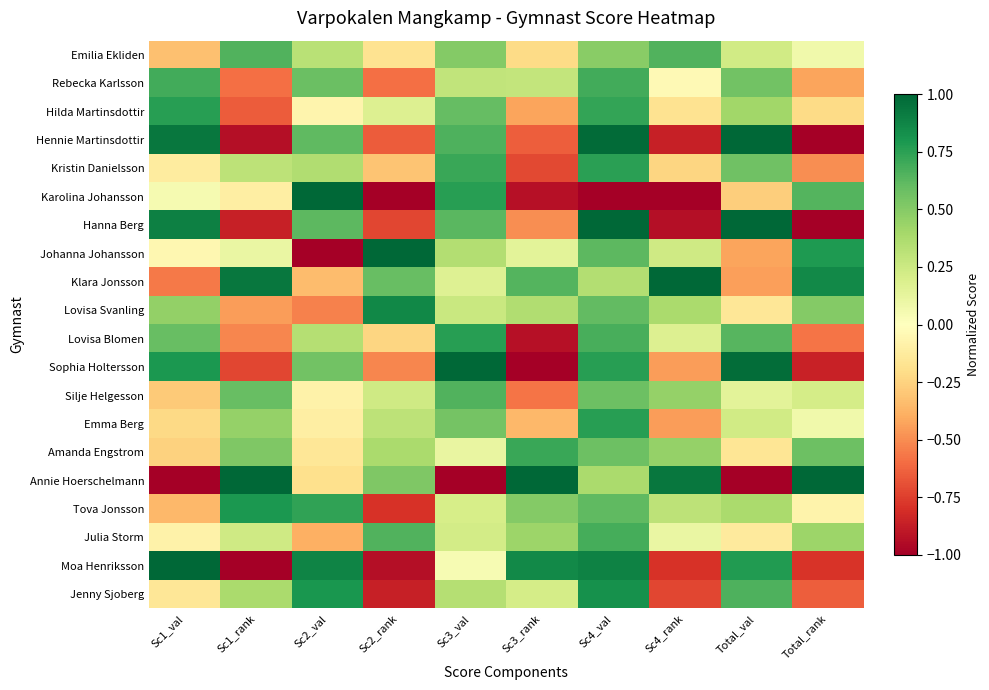

Reading left to right, extract all data points from this chart.

Emilia Ekliden: Sc1_val=-0.3	Sc1_rank=0.7	Sc2_val=0.3	Sc2_rank=-0.2	Sc3_val=0.5	Sc3_rank=-0.2	Sc4_val=0.5	Sc4_rank=0.7	Total_val=0.2	Total_rank=0.1
Rebecka Karlsson: Sc1_val=0.7	Sc1_rank=-0.6	Sc2_val=0.6	Sc2_rank=-0.6	Sc3_val=0.3	Sc3_rank=0.3	Sc4_val=0.7	Sc4_rank=-0.0	Total_val=0.6	Total_rank=-0.4
Hilda Martinsdottir: Sc1_val=0.8	Sc1_rank=-0.7	Sc2_val=-0.1	Sc2_rank=0.2	Sc3_val=0.6	Sc3_rank=-0.4	Sc4_val=0.7	Sc4_rank=-0.2	Total_val=0.4	Total_rank=-0.2
Hennie Martinsdottir: Sc1_val=0.9	Sc1_rank=-0.9	Sc2_val=0.6	Sc2_rank=-0.7	Sc3_val=0.7	Sc3_rank=-0.6	Sc4_val=1.0	Sc4_rank=-0.9	Total_val=1.0	Total_rank=-1.0
Kristin Danielsson: Sc1_val=-0.1	Sc1_rank=0.3	Sc2_val=0.4	Sc2_rank=-0.3	Sc3_val=0.7	Sc3_rank=-0.7	Sc4_val=0.8	Sc4_rank=-0.2	Total_val=0.6	Total_rank=-0.5
Karolina Johansson: Sc1_val=0.1	Sc1_rank=-0.1	Sc2_val=1.0	Sc2_rank=-1.0	Sc3_val=0.8	Sc3_rank=-0.9	Sc4_val=-1.0	Sc4_rank=-1.0	Total_val=-0.3	Total_rank=0.6
Hanna Berg: Sc1_val=0.9	Sc1_rank=-0.9	Sc2_val=0.6	Sc2_rank=-0.7	Sc3_val=0.6	Sc3_rank=-0.5	Sc4_val=1.0	Sc4_rank=-0.9	Total_val=1.0	Total_rank=-1.0
Johanna Johansson: Sc1_val=-0.1	Sc1_rank=0.1	Sc2_val=-1.0	Sc2_rank=1.0	Sc3_val=0.3	Sc3_rank=0.1	Sc4_val=0.6	Sc4_rank=0.2	Total_val=-0.4	Total_rank=0.8
Klara Jonsson: Sc1_val=-0.6	Sc1_rank=0.9	Sc2_val=-0.3	Sc2_rank=0.6	Sc3_val=0.2	Sc3_rank=0.6	Sc4_val=0.3	Sc4_rank=1.0	Total_val=-0.4	Total_rank=0.9
Lovisa Svanling: Sc1_val=0.5	Sc1_rank=-0.4	Sc2_val=-0.5	Sc2_rank=0.9	Sc3_val=0.3	Sc3_rank=0.4	Sc4_val=0.6	Sc4_rank=0.4	Total_val=-0.2	Total_rank=0.5
Lovisa Blomen: Sc1_val=0.6	Sc1_rank=-0.5	Sc2_val=0.3	Sc2_rank=-0.2	Sc3_val=0.8	Sc3_rank=-0.9	Sc4_val=0.7	Sc4_rank=0.2	Total_val=0.6	Total_rank=-0.6
Sophia Holtersson: Sc1_val=0.8	Sc1_rank=-0.7	Sc2_val=0.6	Sc2_rank=-0.5	Sc3_val=1.0	Sc3_rank=-1.0	Sc4_val=0.8	Sc4_rank=-0.4	Total_val=1.0	Total_rank=-0.9
Silje Helgesson: Sc1_val=-0.3	Sc1_rank=0.6	Sc2_val=-0.1	Sc2_rank=0.2	Sc3_val=0.7	Sc3_rank=-0.6	Sc4_val=0.6	Sc4_rank=0.4	Total_val=0.1	Total_rank=0.2
Emma Berg: Sc1_val=-0.2	Sc1_rank=0.4	Sc2_val=-0.1	Sc2_rank=0.3	Sc3_val=0.5	Sc3_rank=-0.4	Sc4_val=0.8	Sc4_rank=-0.4	Total_val=0.2	Total_rank=0.1
Amanda Engstrom: Sc1_val=-0.3	Sc1_rank=0.5	Sc2_val=-0.2	Sc2_rank=0.4	Sc3_val=0.1	Sc3_rank=0.7	Sc4_val=0.6	Sc4_rank=0.4	Total_val=-0.2	Total_rank=0.6
Annie Hoerschelmann: Sc1_val=-1.0	Sc1_rank=1.0	Sc2_val=-0.2	Sc2_rank=0.5	Sc3_val=-1.0	Sc3_rank=1.0	Sc4_val=0.4	Sc4_rank=0.9	Total_val=-1.0	Total_rank=1.0
Tova Jonsson: Sc1_val=-0.4	Sc1_rank=0.8	Sc2_val=0.7	Sc2_rank=-0.8	Sc3_val=0.2	Sc3_rank=0.5	Sc4_val=0.6	Sc4_rank=0.3	Total_val=0.4	Total_rank=-0.1
Julia Storm: Sc1_val=-0.1	Sc1_rank=0.2	Sc2_val=-0.4	Sc2_rank=0.7	Sc3_val=0.2	Sc3_rank=0.4	Sc4_val=0.7	Sc4_rank=0.1	Total_val=-0.1	Total_rank=0.4
Moa Henriksson: Sc1_val=1.0	Sc1_rank=-1.0	Sc2_val=0.9	Sc2_rank=-0.9	Sc3_val=0.0	Sc3_rank=0.9	Sc4_val=0.9	Sc4_rank=-0.8	Total_val=0.8	Total_rank=-0.8
Jenny Sjoberg: Sc1_val=-0.2	Sc1_rank=0.4	Sc2_val=0.8	Sc2_rank=-0.9	Sc3_val=0.3	Sc3_rank=0.2	Sc4_val=0.8	Sc4_rank=-0.7	Total_val=0.7	Total_rank=-0.6